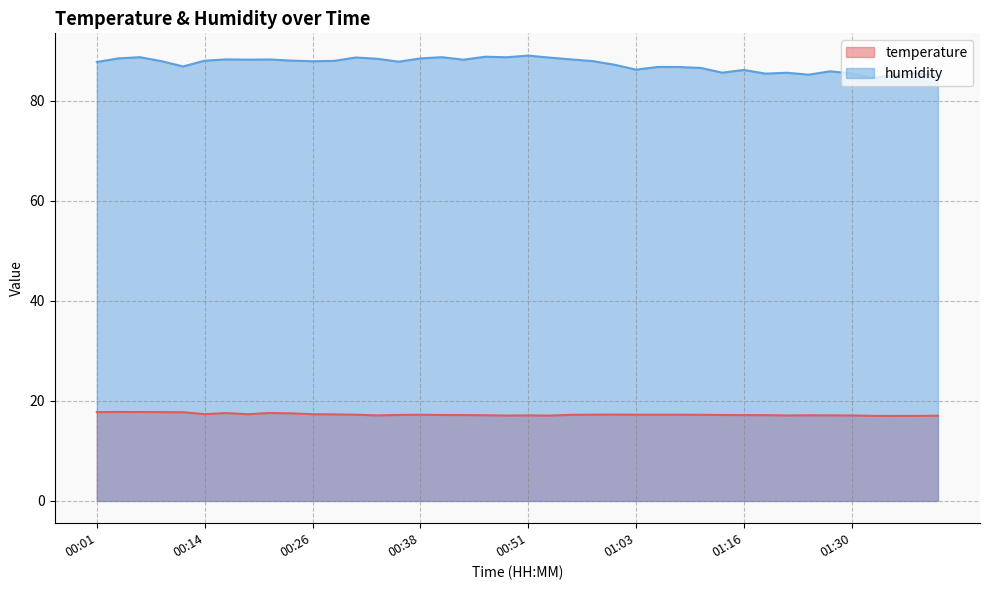

At which category does the chart reach its minimum across all series?

01:35